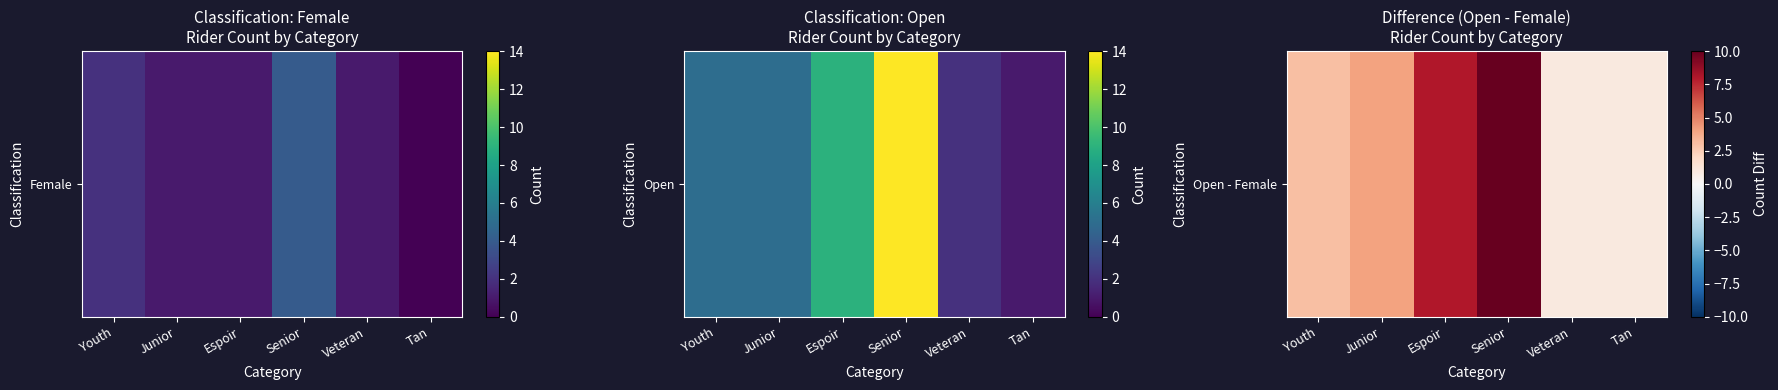

How many values are below 4?

3